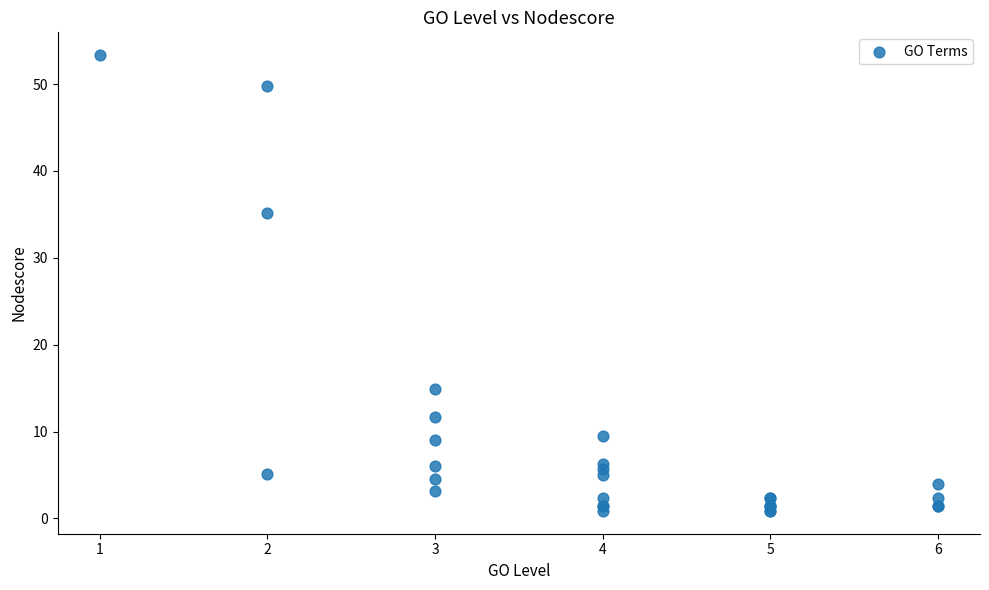

What Y value in the scatter plot is closest to 27?

35.2